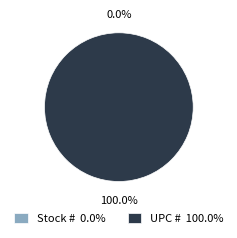

How many slices are in this pie chart?

2